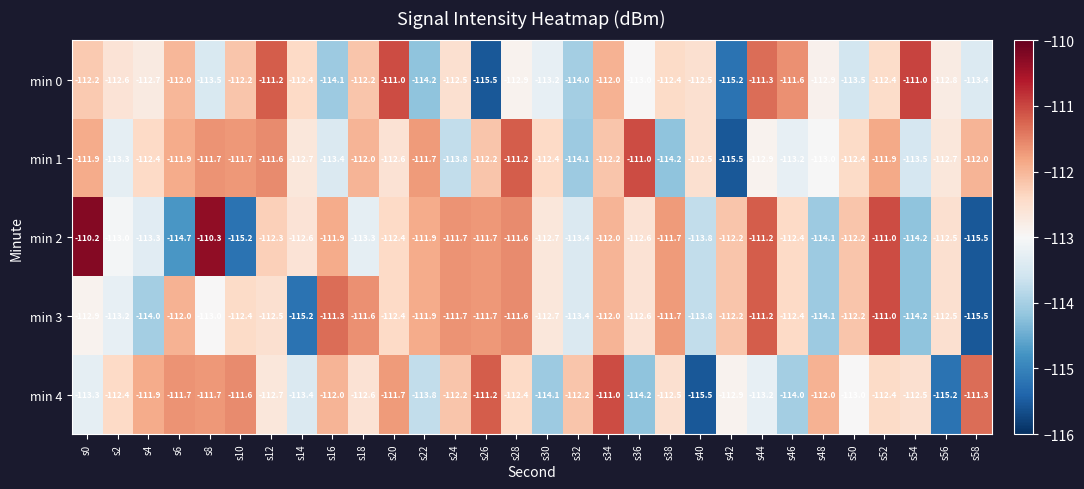

What is the difference between the maximum and minimum values in the min 0 series?

4.5